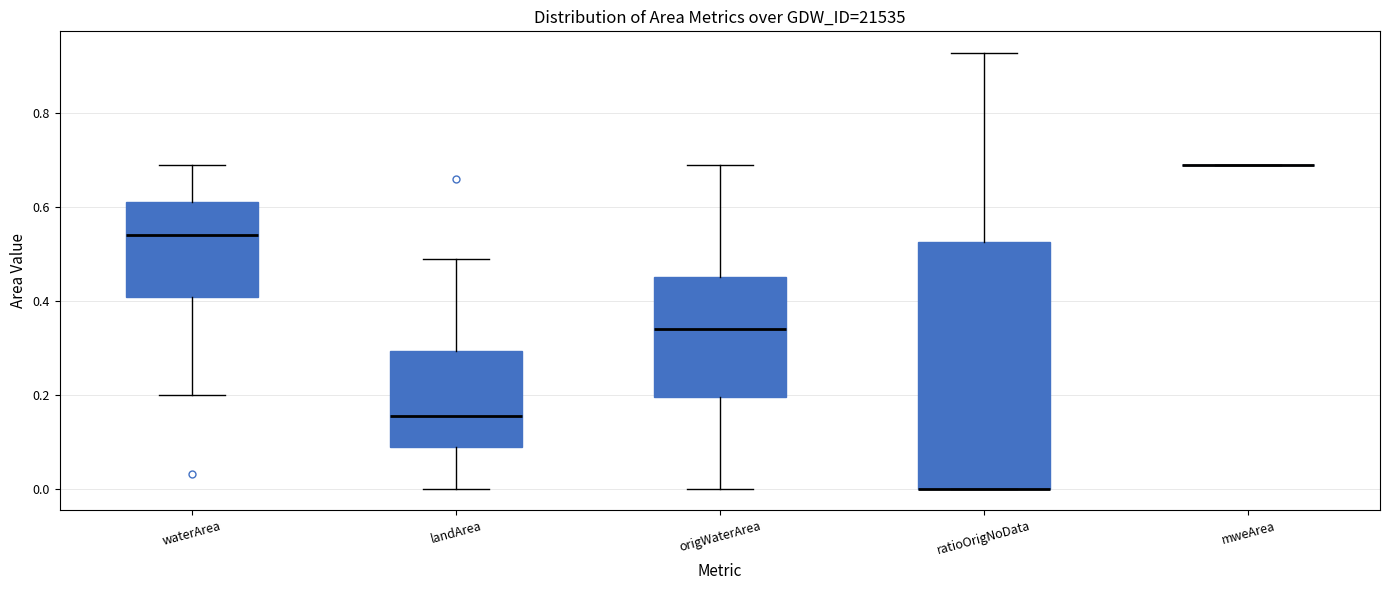

Where is the lower edge of the box for ratioOrigNoData on the y-axis? The values are not printed on the chart, so give them approximately, as read against the axis.

0.00